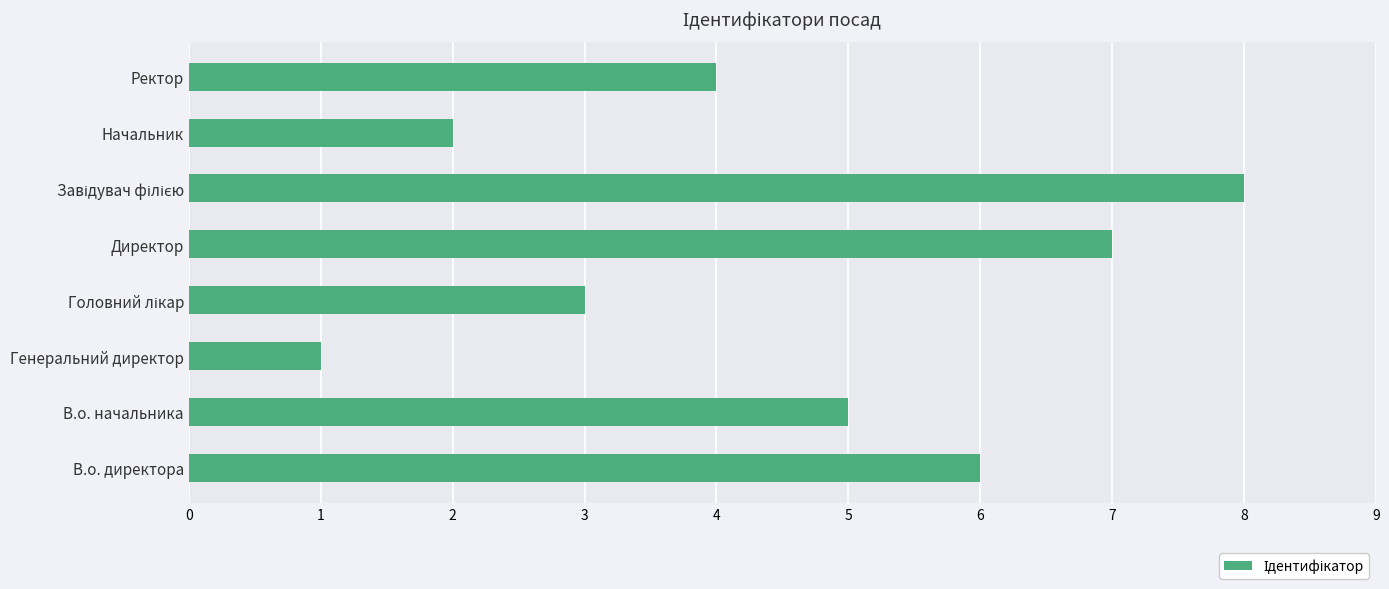

Where is the data nearest to the value 4?

Ректор